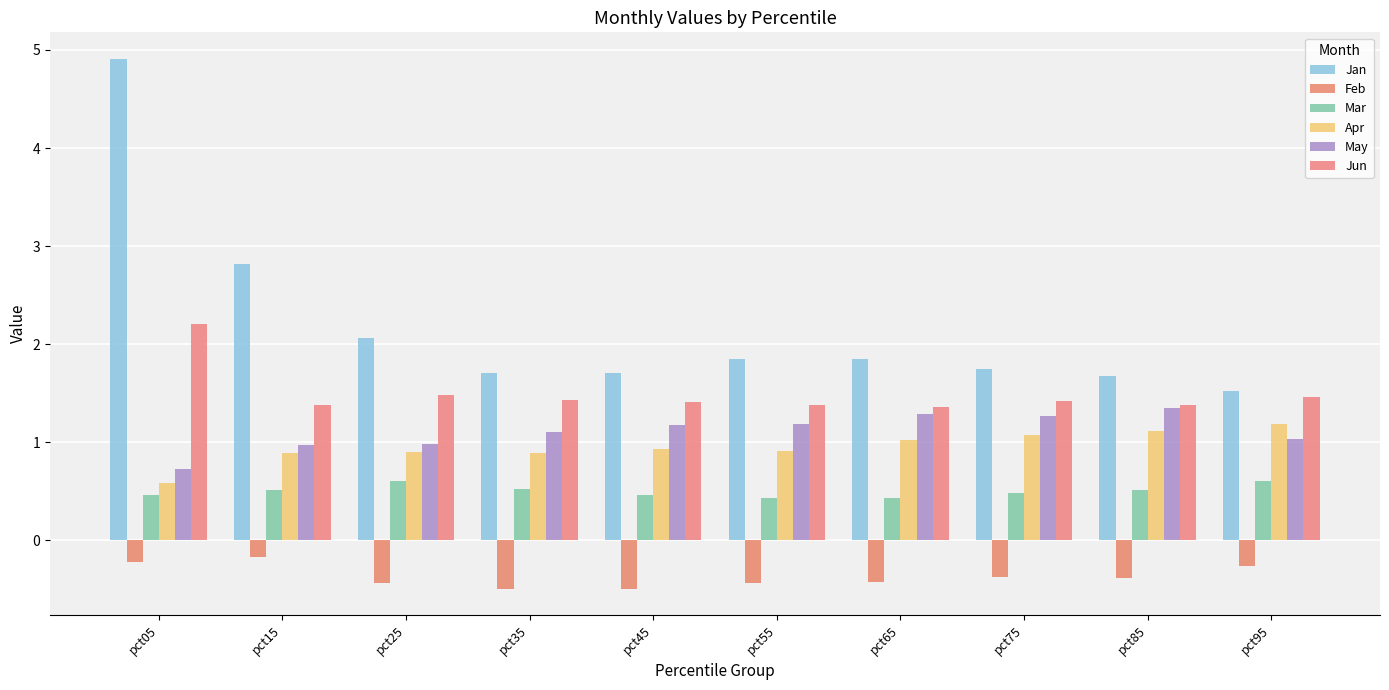

What is the spread (max minus min) of values at pct55?

2.3